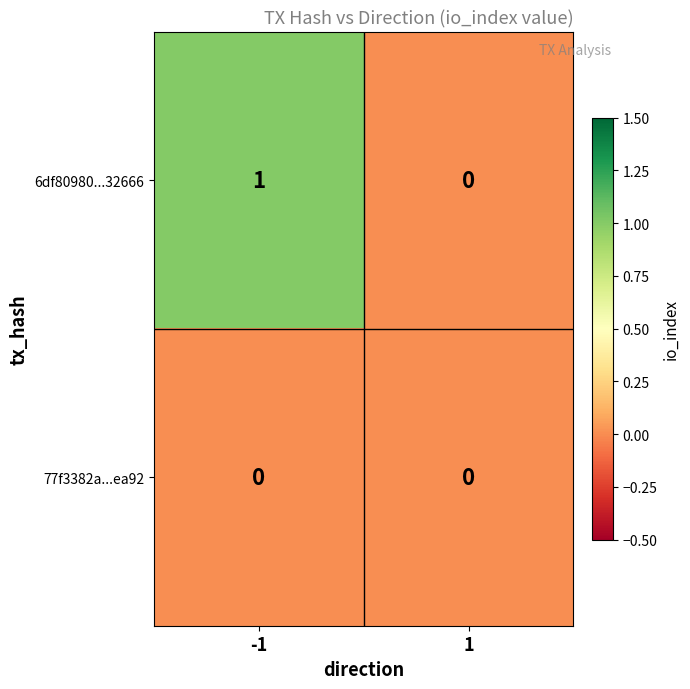

Which series has the largest total across all categories?

6df80980...32666